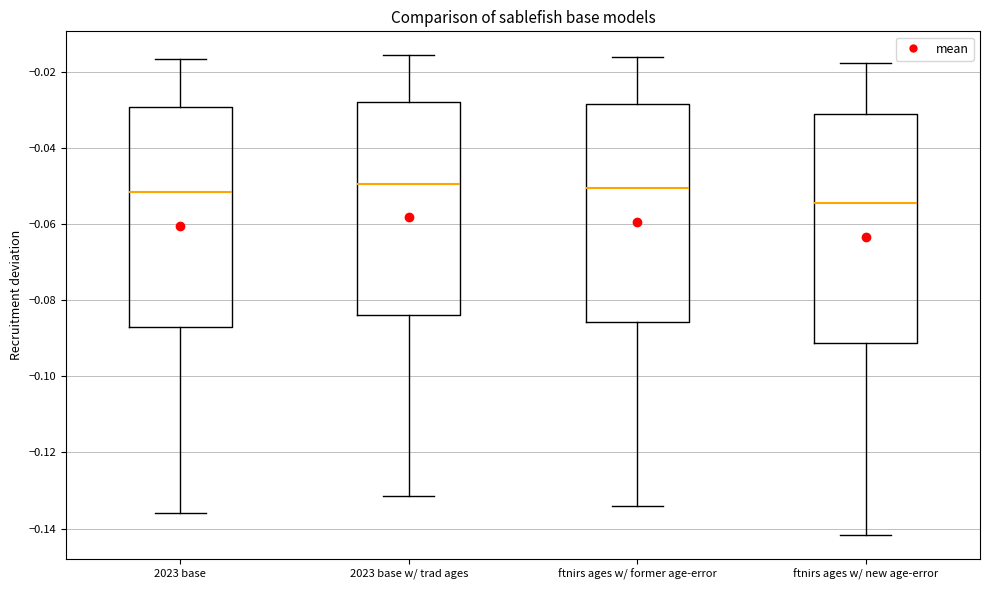

Where does the upper whisker of the box for 2023 base end on the y-axis? The values are not printed on the chart, so give them approximately, as read against the axis.

-0.016